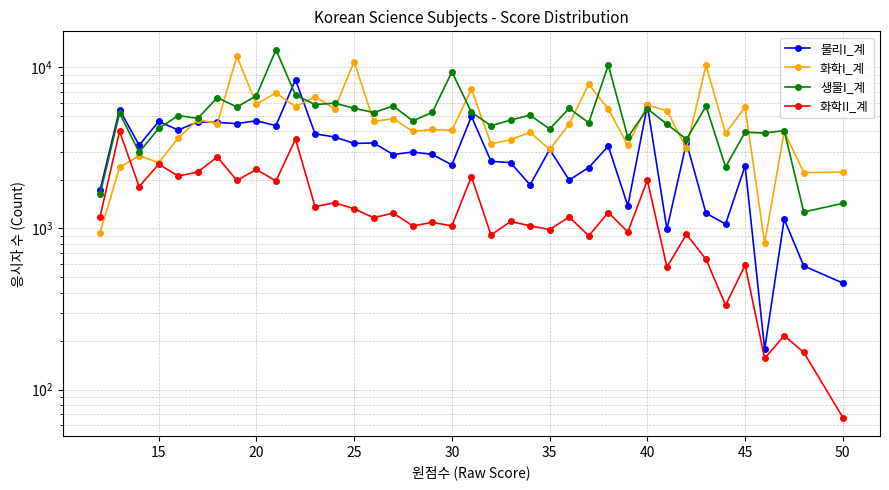

How many interior local peaks does the 화학I_계 series have?

15